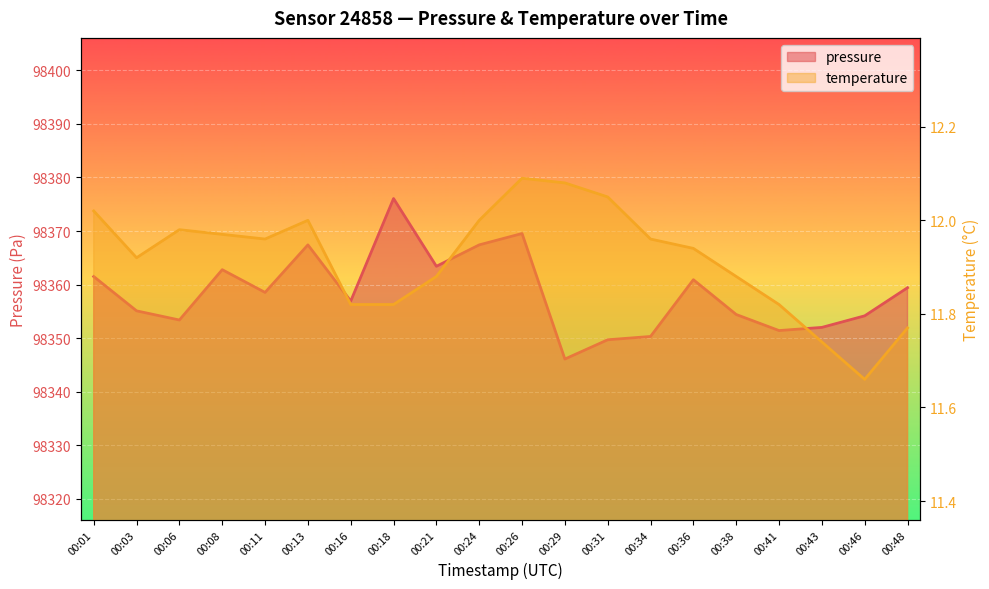

What is the spread (max minus min) of values at 00:03?

98343.2